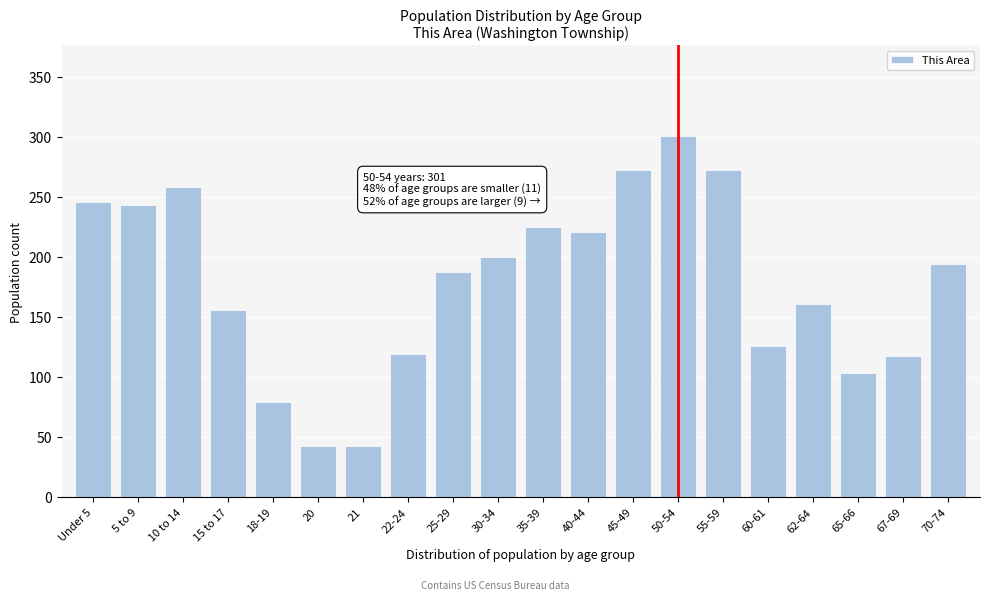

Reading left to right, what are all the values shown in this chart?

Under 5=246	5 to 9=243	10 to 14=258	15 to 17=156	18-19=79	20=42	21=42	22-24=119	25-29=187	30-34=200	35-39=225	40-44=221	45-49=272	50-54=301	55-59=272	60-61=126	62-64=161	65-66=103	67-69=117	70-74=194